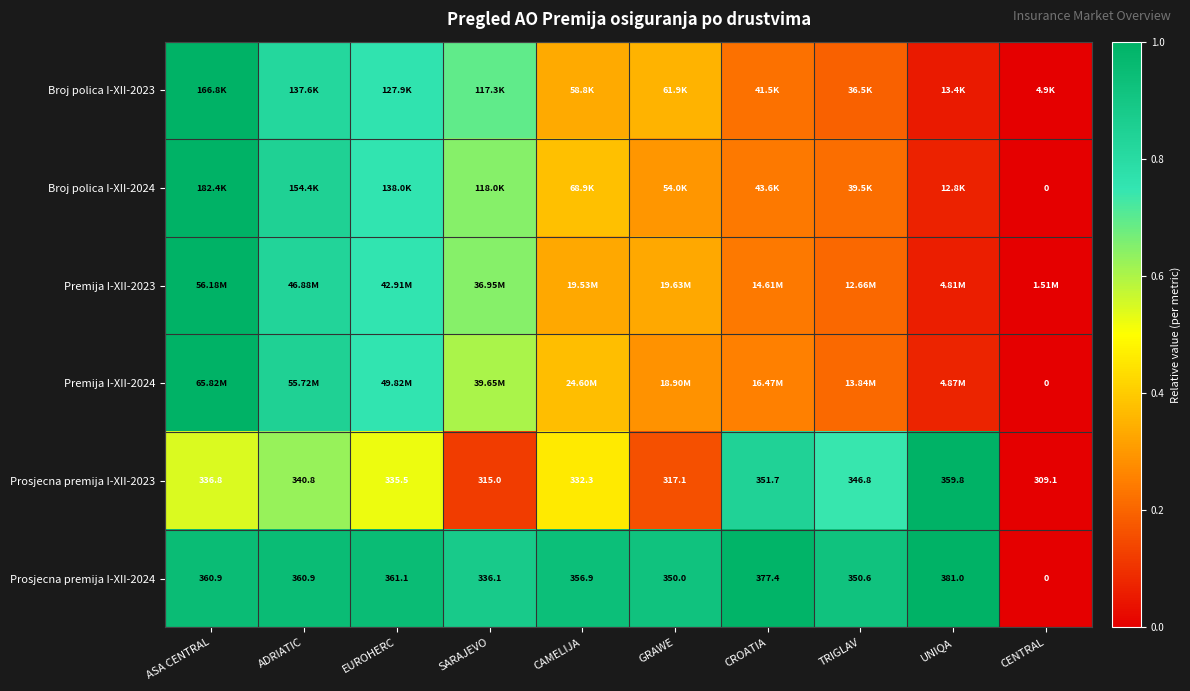

How many values in the Prosjecna premija I-XII-2024 series are below 360?

5